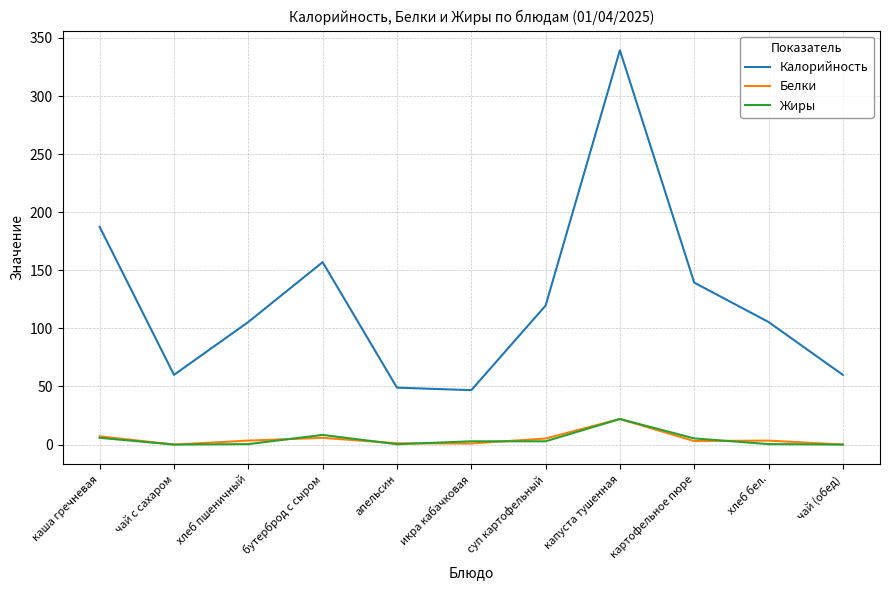

Is this an area chart (filled region under the line)?

No